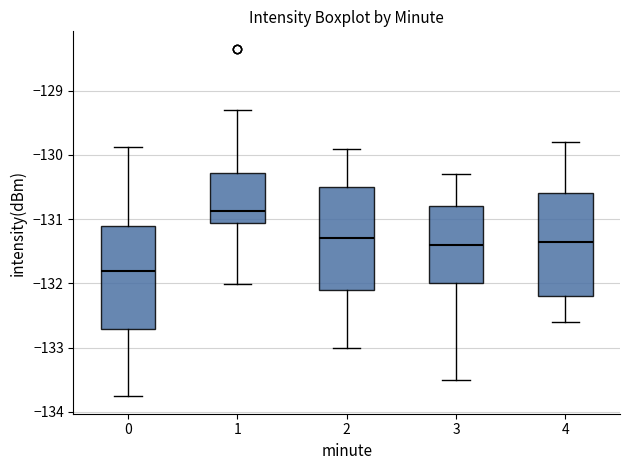

Reading left to right, read every box against the y-axis: the position of its median line, the range the box covers, and the ends of its whiskers. The values are not printed on the chart, so give them approximately, as read against the axis.

0: median -131.8, box -132.7 to -131.1, whiskers -133.8 to -129.9
1: median -130.9, box -131.1 to -130.3, whiskers -132.0 to -129.3
2: median -131.3, box -132.1 to -130.5, whiskers -133.0 to -129.9
3: median -131.4, box -132.0 to -130.8, whiskers -133.5 to -130.3
4: median -131.3, box -132.2 to -130.6, whiskers -132.6 to -129.8